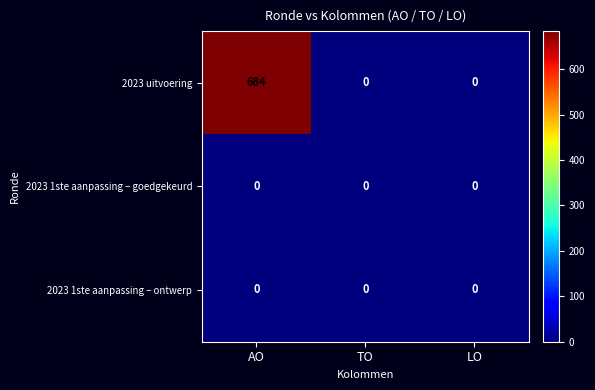

Which series has the largest range (max minus min)?

2023 uitvoering